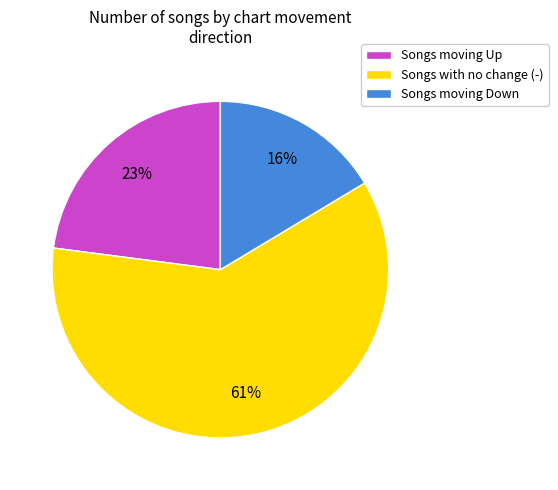

To the nearest percent, what is the combined percentage of Songs moving Down and Songs with no change (-)?

77%